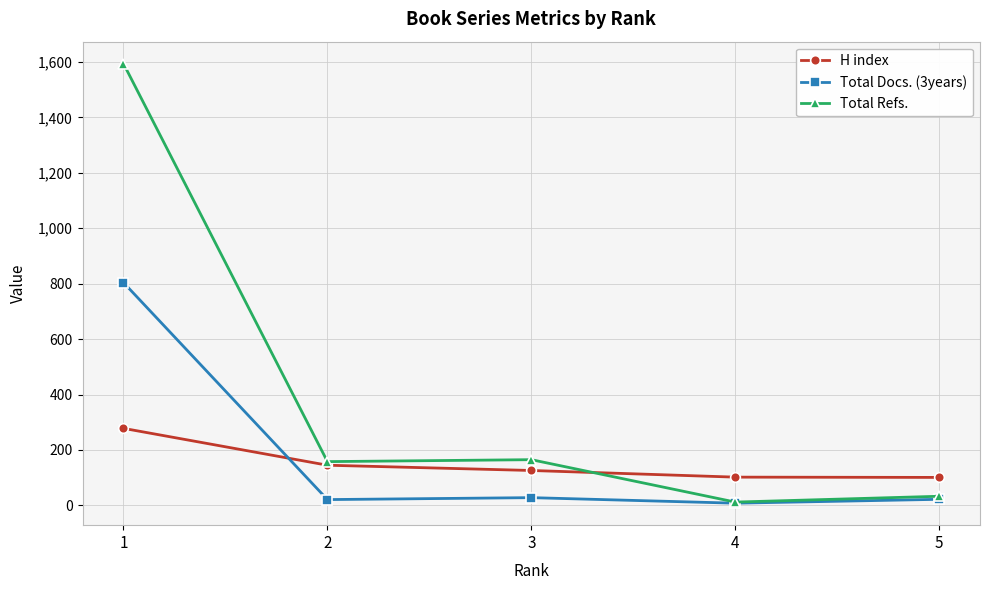

What is the total value across all series at 2?

324